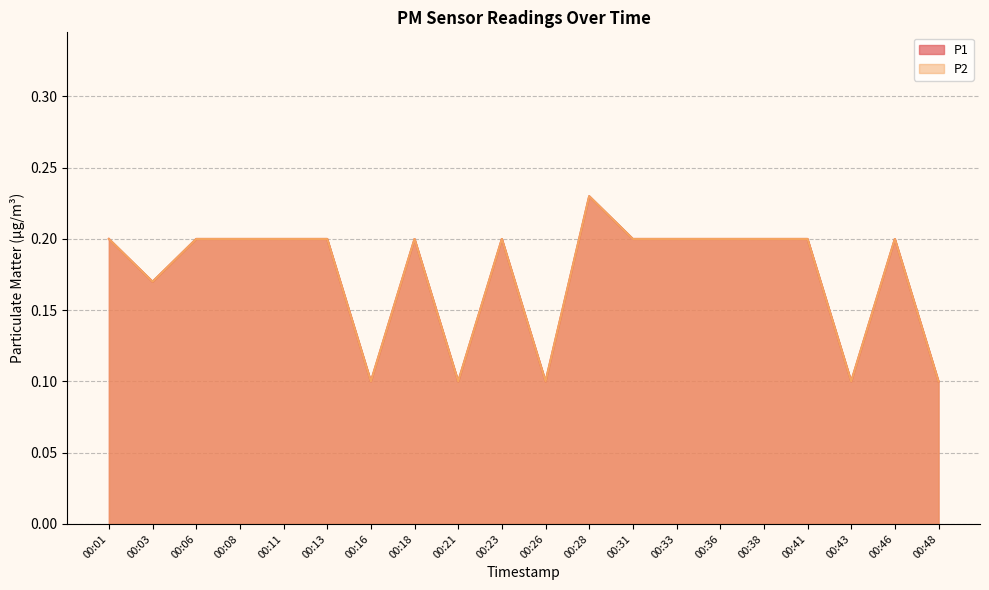

The P1 series shows 0.3 at 00:23. True or false?

False